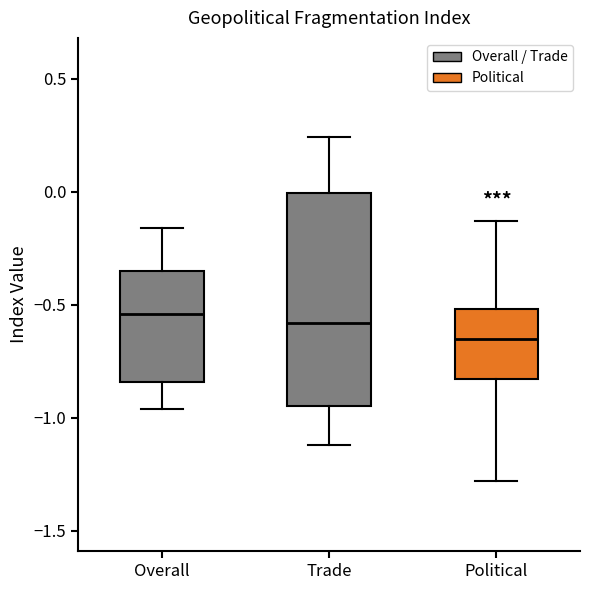

Reading left to right, transcribe this box plot: for each box, give where its median line is, the range the box spans, and where its two whiskers end, as read against the y-axis. The values are not printed on the chart, so give them approximately, as read against the axis.

Overall: median -0.55, box -0.85 to -0.35, whiskers -0.95 to -0.15
Trade: median -0.60, box -0.95 to 0.00, whiskers -1.10 to 0.25
Political: median -0.65, box -0.85 to -0.50, whiskers -1.30 to -0.15